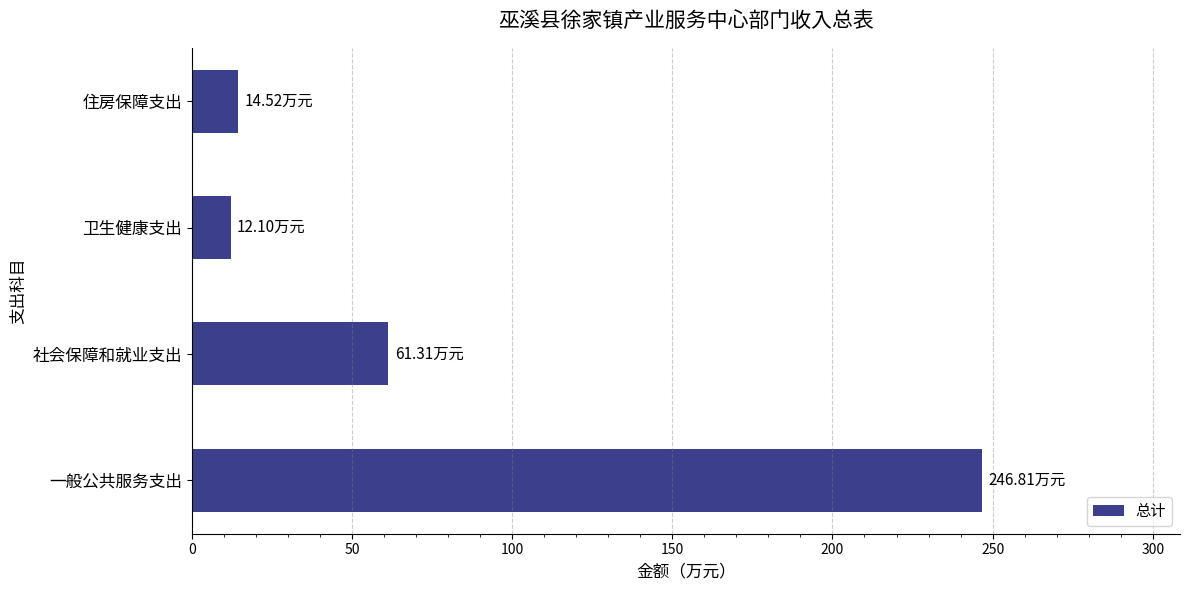

Between 社会保障和就业支出 and 卫生健康支出, which is larger?

社会保障和就业支出